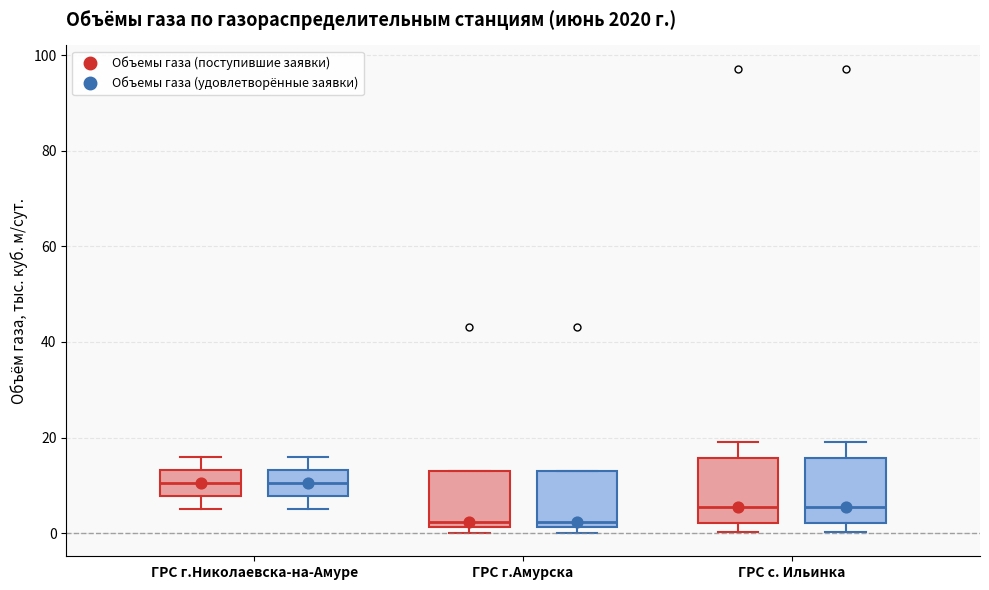

Reading left to right, transcribe this box plot: for each box, give where its median line is, the range the box spans, and where its two whiskers end, as read against the y-axis. The values are not printed on the chart, so give them approximately, as read against the axis.

ГРС г.Николаевска-на-Амуре (Объемы газа (поступившие заявки)): median 10, box 8 to 14, whiskers 6 to 16
ГРС г.Николаевска-на-Амуре (Объемы газа (удовлетворённые заявки)): median 10, box 8 to 14, whiskers 6 to 16
ГРС г.Амурска (Объемы газа (поступившие заявки)): median 2 (just above the box's lower edge), box 2 to 14, whiskers 0 to 14
ГРС г.Амурска (Объемы газа (удовлетворённые заявки)): median 2 (just above the box's lower edge), box 2 to 14, whiskers 0 to 14
ГРС с. Ильинка (Объемы газа (поступившие заявки)): median 6, box 2 to 16, whiskers 0 to 18
ГРС с. Ильинка (Объемы газа (удовлетворённые заявки)): median 6, box 2 to 16, whiskers 0 to 18